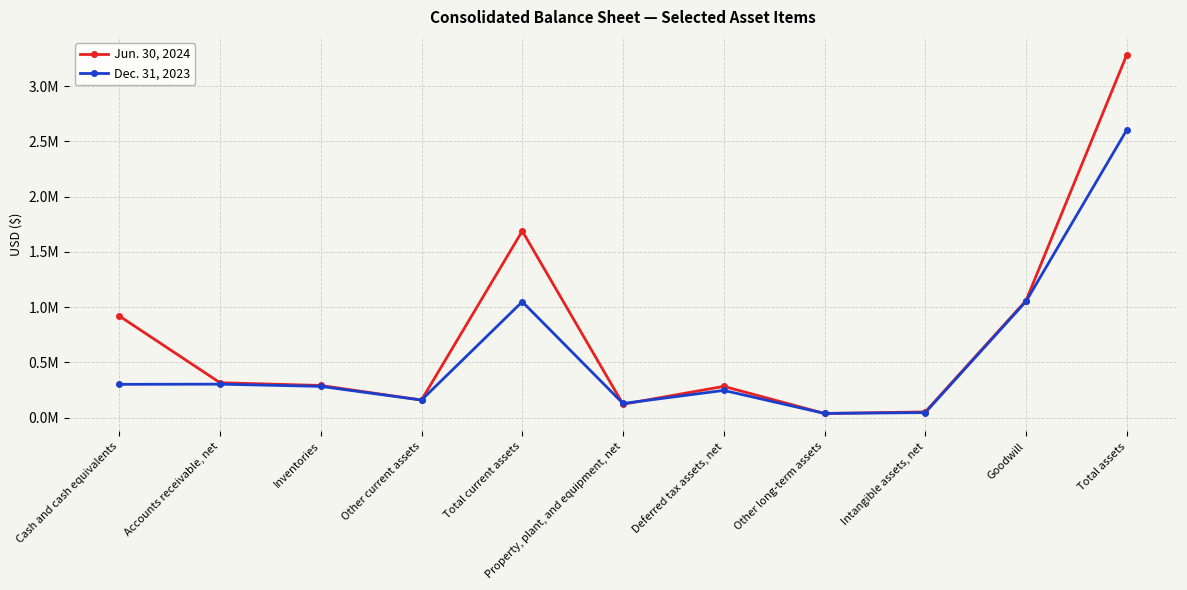

What is the value of the Jun. 30, 2024 point at the 7th from the left?

283697